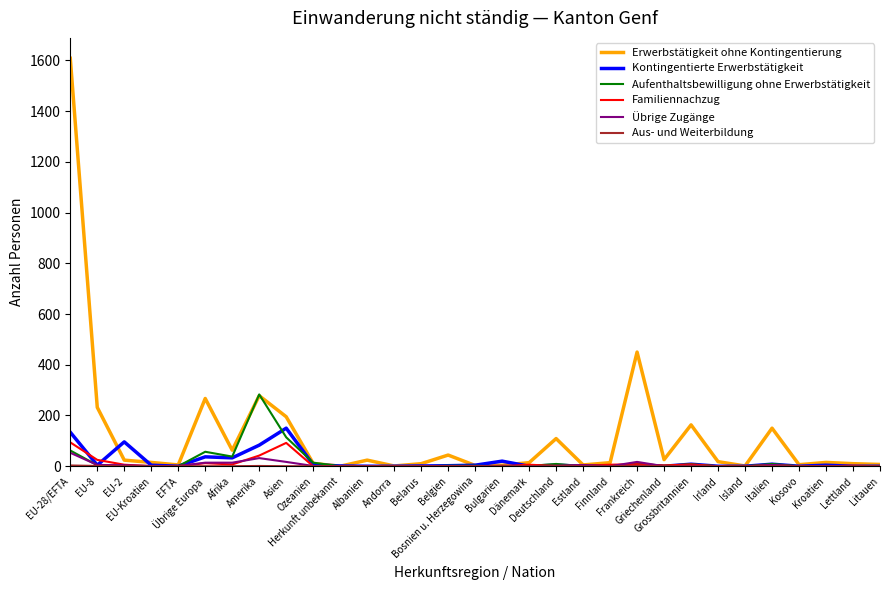

What is the greatest value displayed?

1608